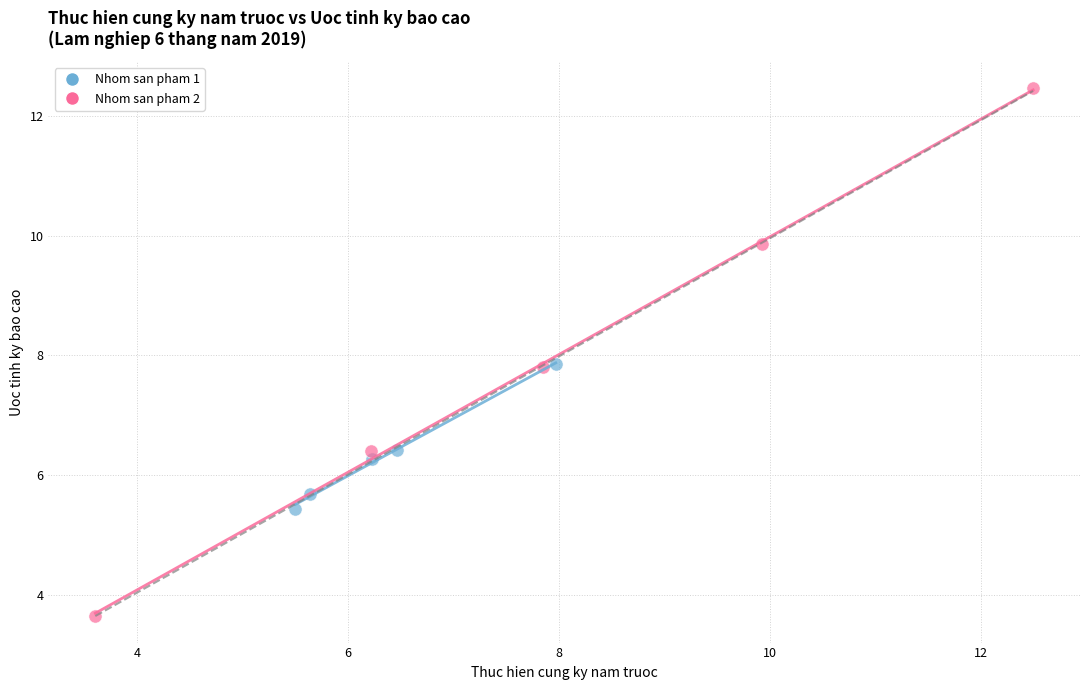

Which series reaches the maximum Y coordinate?

Nhom san pham 2